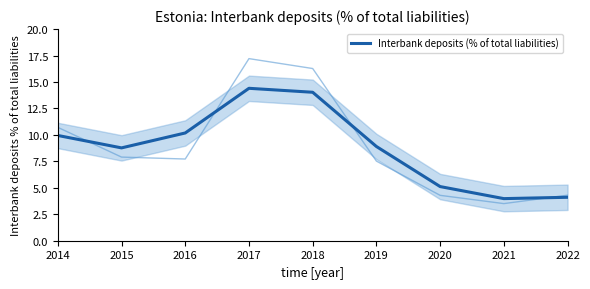

At which category does the data reach its first local valley?

2015